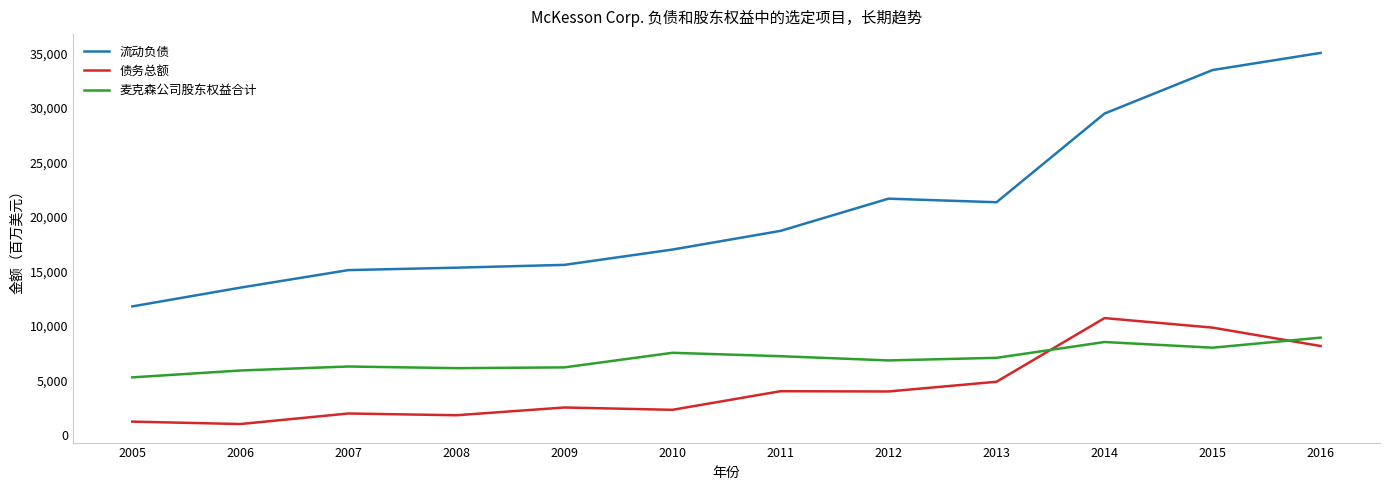

List the series in order of their overall mean, highest first.

流动负债, 麦克森公司股东权益合计, 债务总额